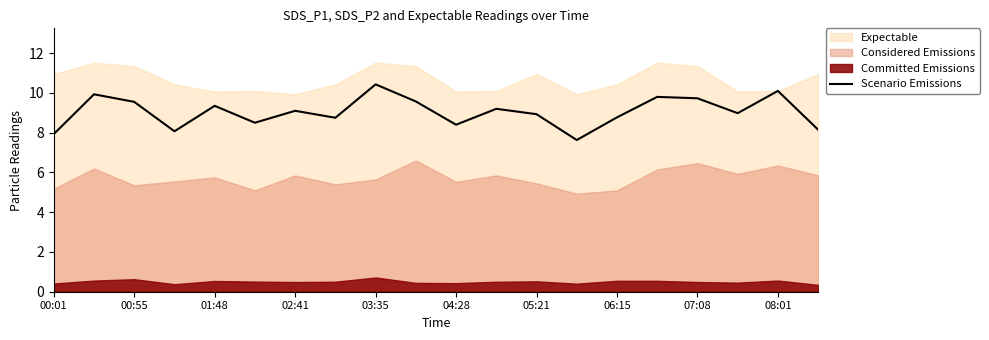

Reading right to left, extract all data points from this chart.

8.2	10.1	9.0	9.7	9.8	8.8	7.6	8.9	9.2	8.4	9.6	10.4	8.8	9.1	8.5	9.3	8.1	9.6	9.9	7.9